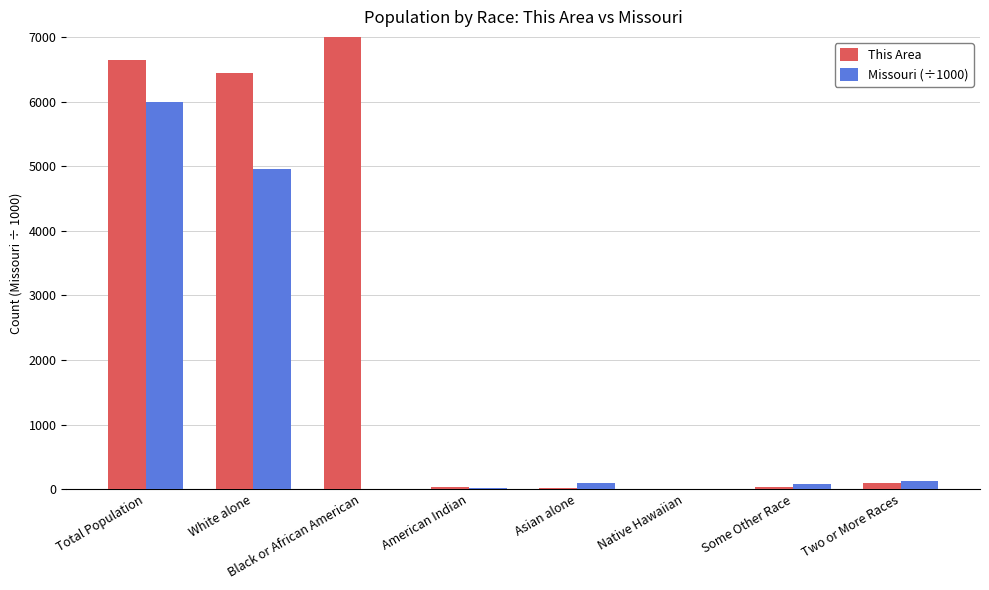

Is the value of Missouri (÷1000) at Two or More Races greater than the value of This Area at Some Other Race?

Yes